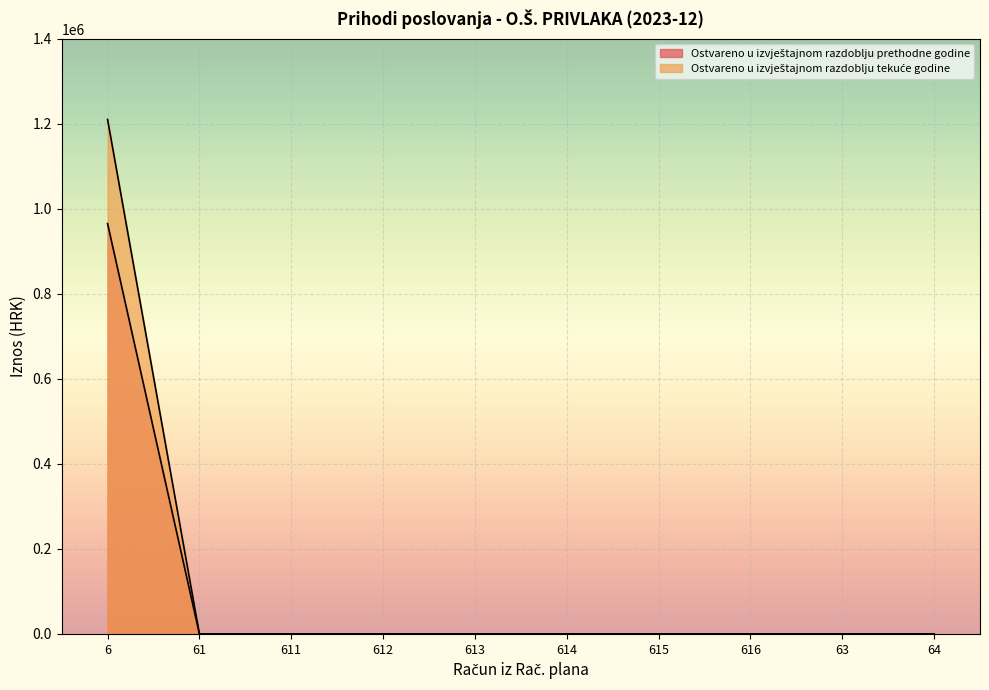

At which label is Ostvareno u izvještajnom razdoblju prethodne godine closest to 482537?

61